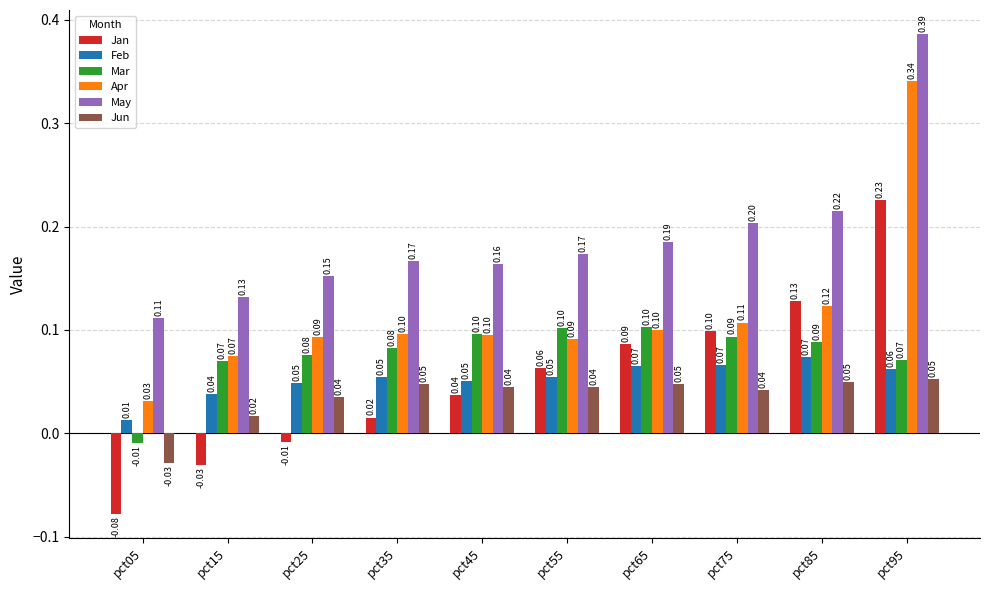

True or false: Mar has a value of 0.1 at pct35.

True